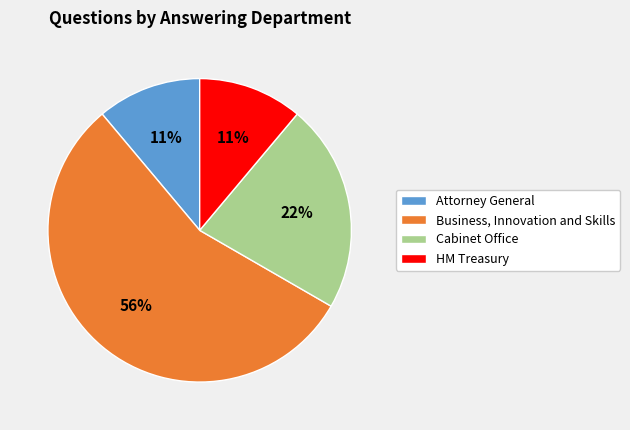

What percentage is the Attorney General slice, to the nearest percent?

11%